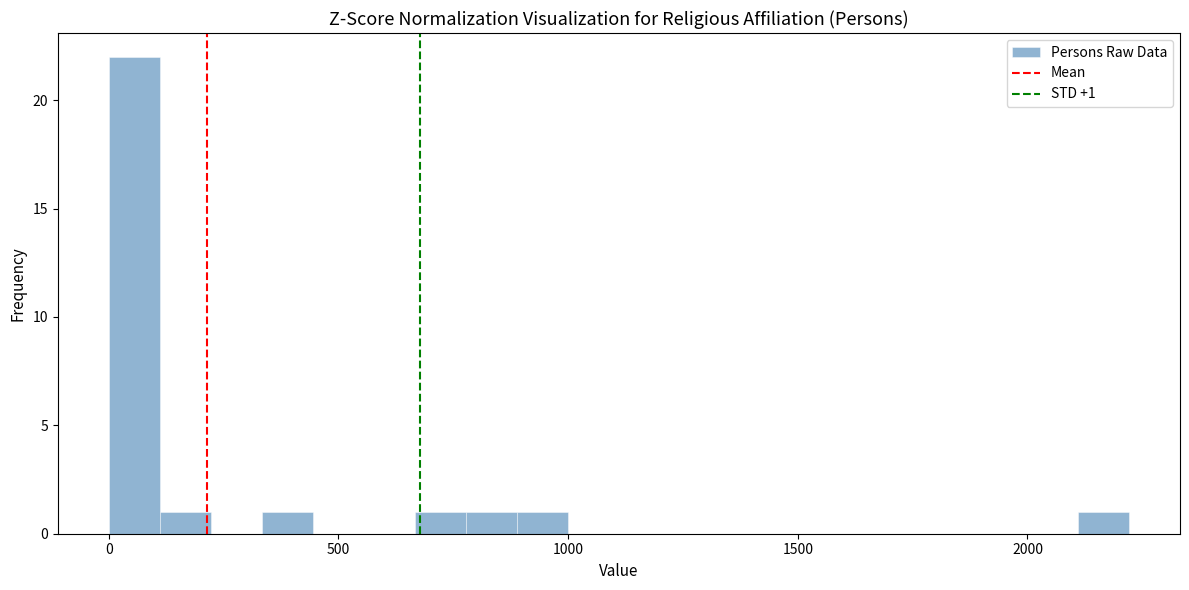

Around what value on the x-axis is the tallest bar? Give the approximate position of its centre, as read against the axis.

50